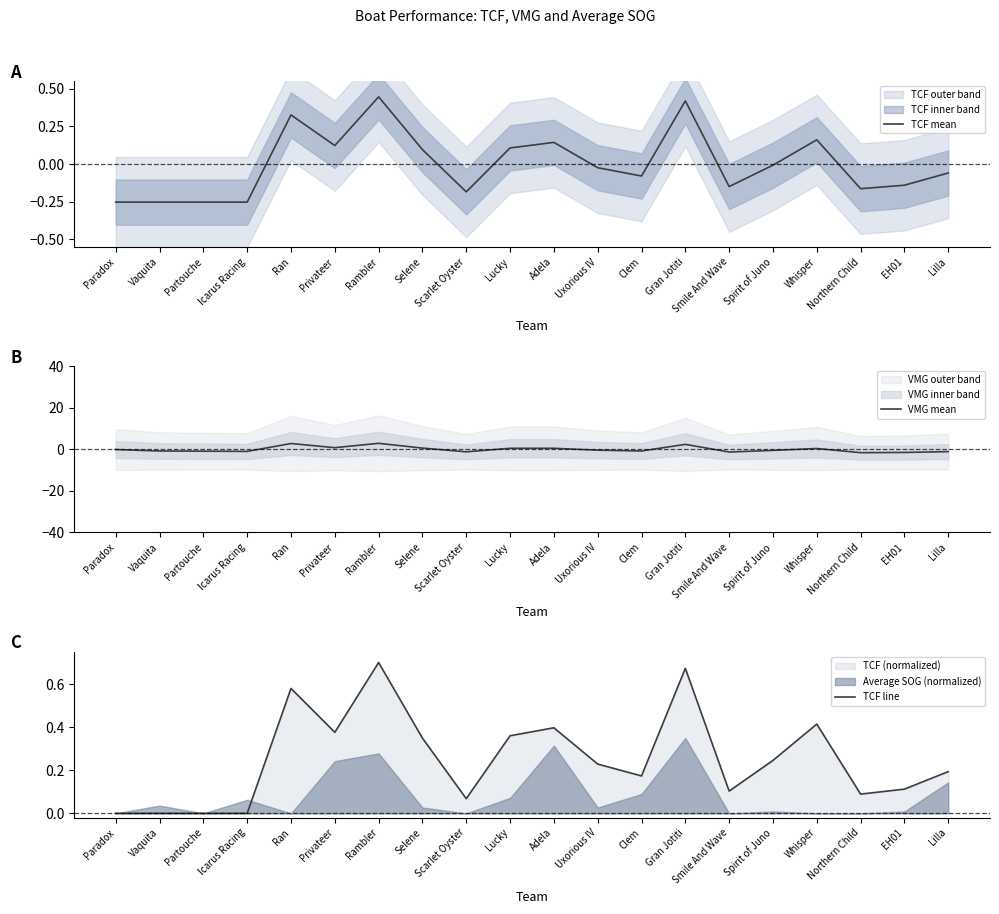

The TCF line series shows 0.4 at Privateer. True or false?

True